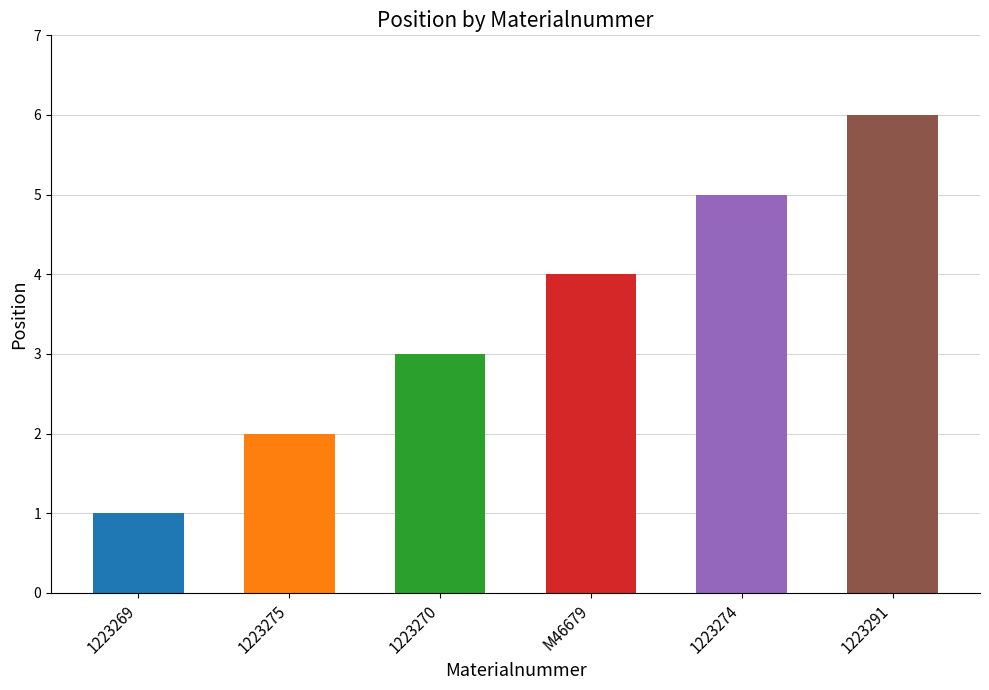

At which category does the chart reach its peak across all series?

1223291